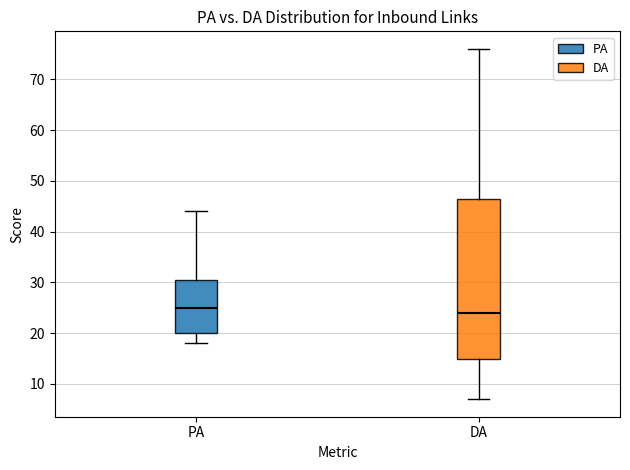

Where is the upper edge of the box for PA on the y-axis? The values are not printed on the chart, so give them approximately, as read against the axis.

31